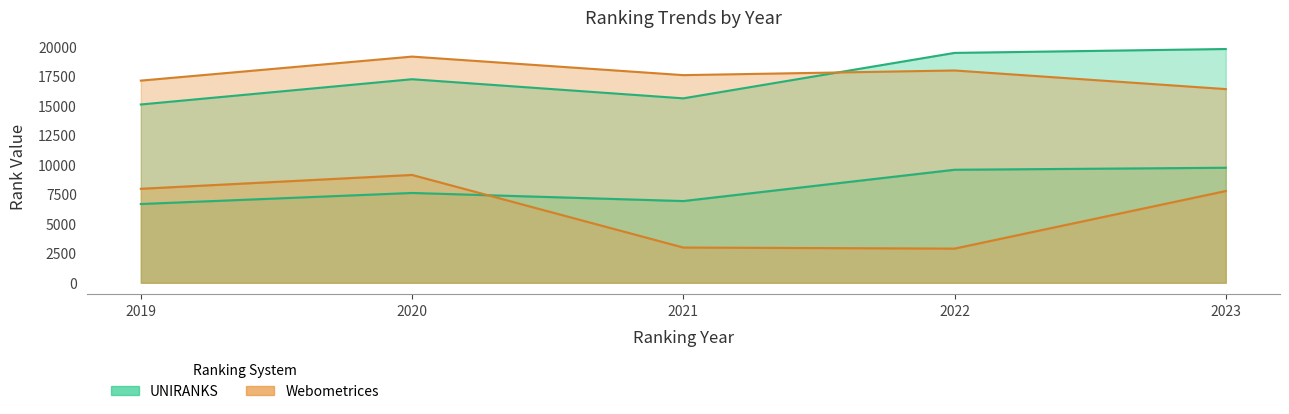

The Webometrices continent rank series shows 7969 at 2019. True or false?

True